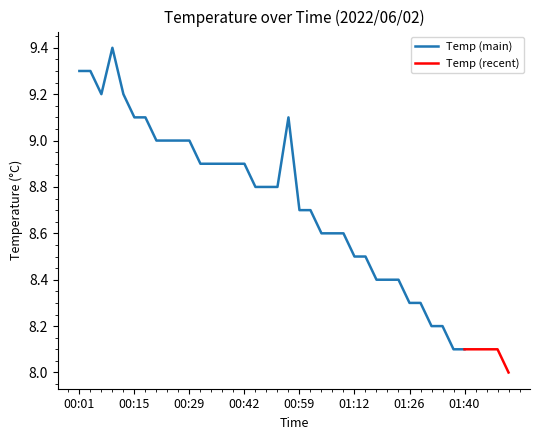

Reading left to right, extract all data points from this chart.

00:01=9.3	00:04=9.3	00:07=9.2	00:09=9.4	00:12=9.2	00:15=9.1	00:17=9.1	00:20=9.0	00:23=9.0	00:26=9.0	00:29=9.0	00:31=8.9	00:34=8.9	00:37=8.9	00:39=8.9	00:42=8.9	00:44=8.8	00:47=8.8	00:50=8.8	00:53=9.1	00:59=8.7	01:01=8.7	01:04=8.6	01:07=8.6	01:10=8.6	01:12=8.5	01:15=8.5	01:18=8.4	01:21=8.4	01:24=8.4	01:26=8.3	01:29=8.3	01:32=8.2	01:34=8.2	01:37=8.1	01:40=8.1	01:43=8.1	01:46=8.1	01:48=8.1	01:51=8.0